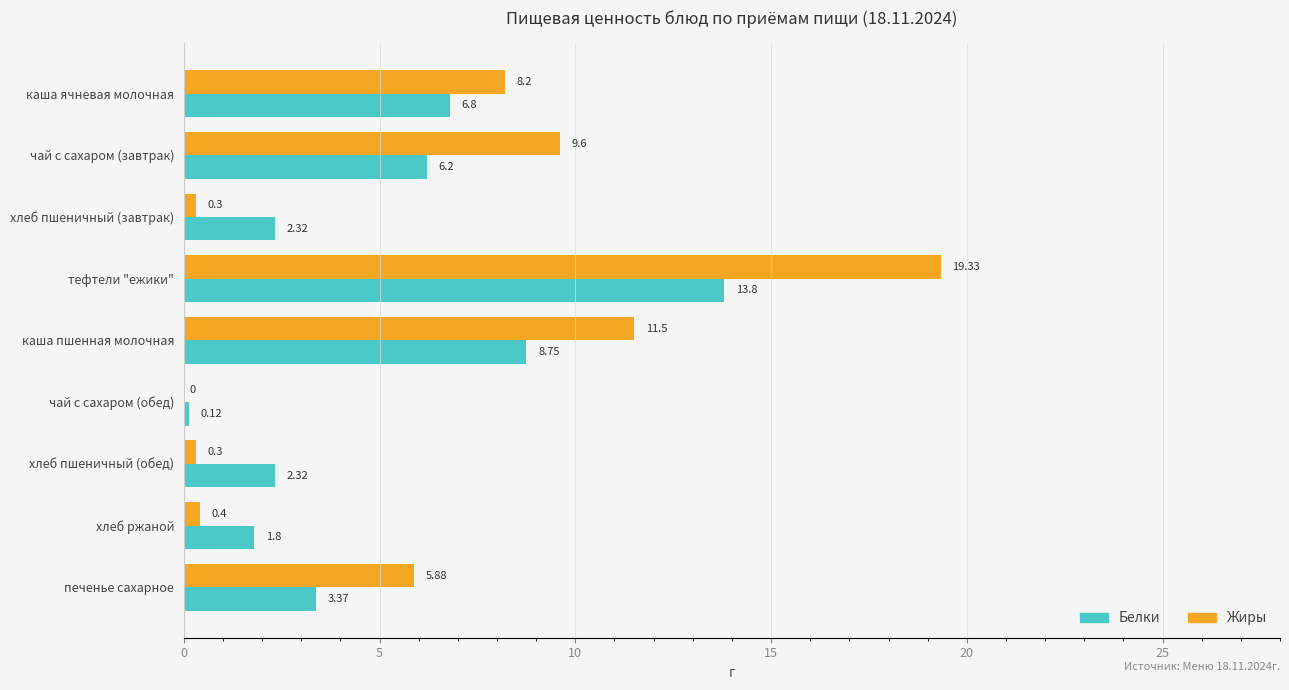

At which category does the chart reach its peak across all series?

тефтели "ежики"